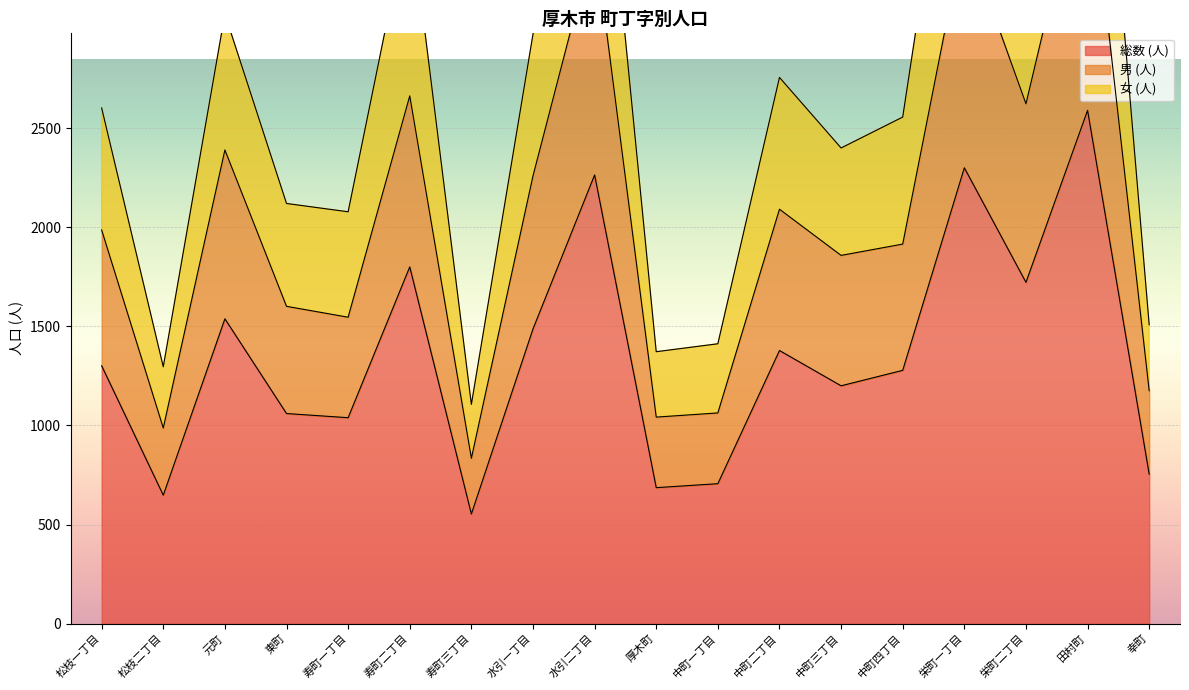

How many values in the 総数 (人) series are below 1301?

9